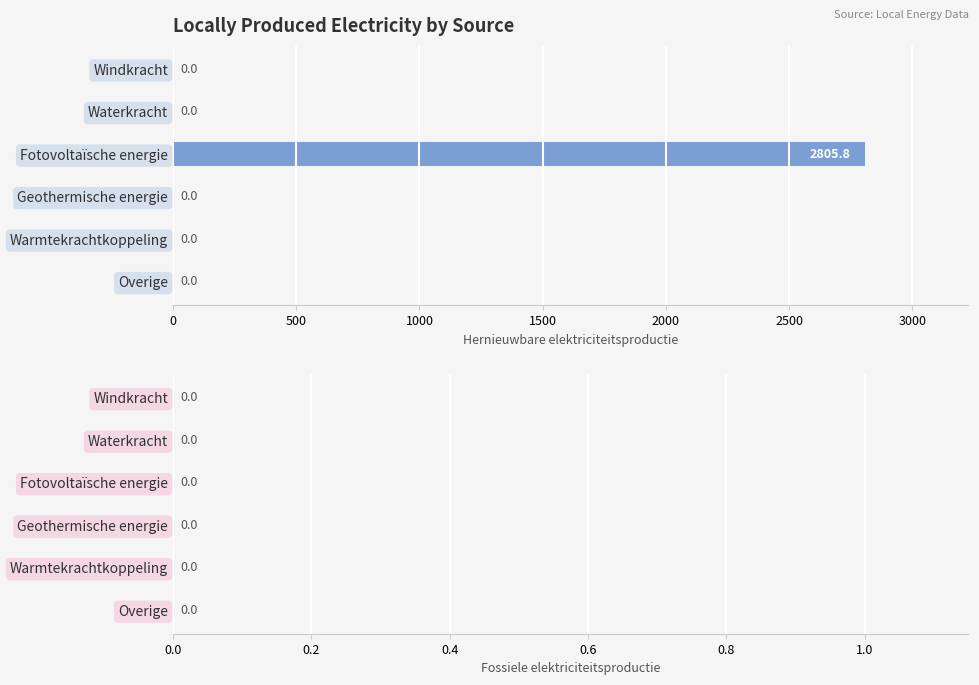

What is the sum of all values?

2805.8